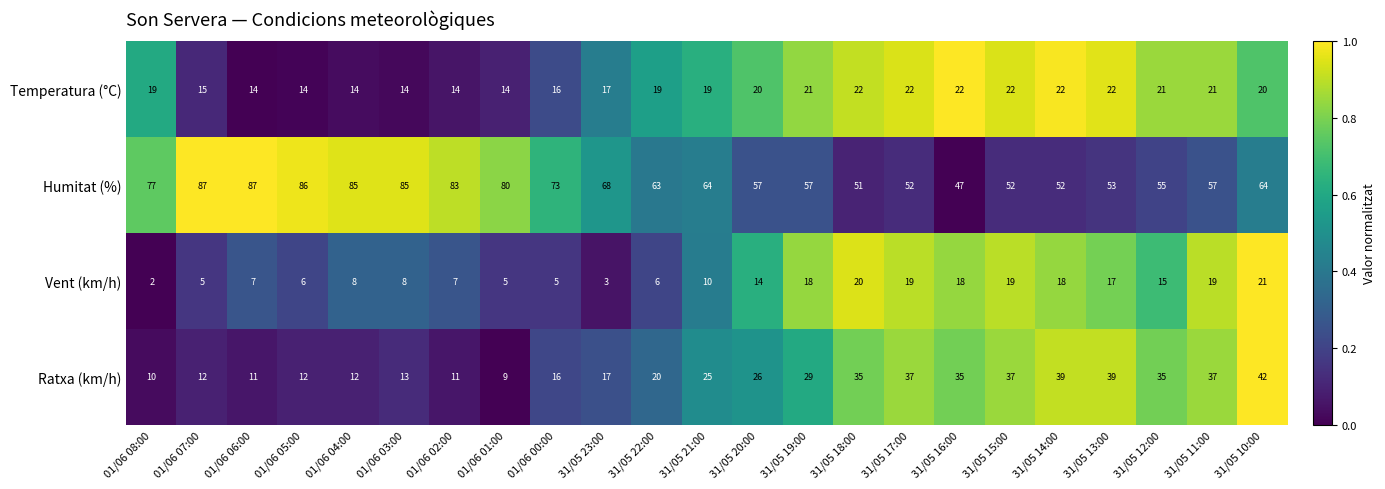

Which series changed the most between 01/06 02:00 and 31/05 13:00?

Humitat (%)